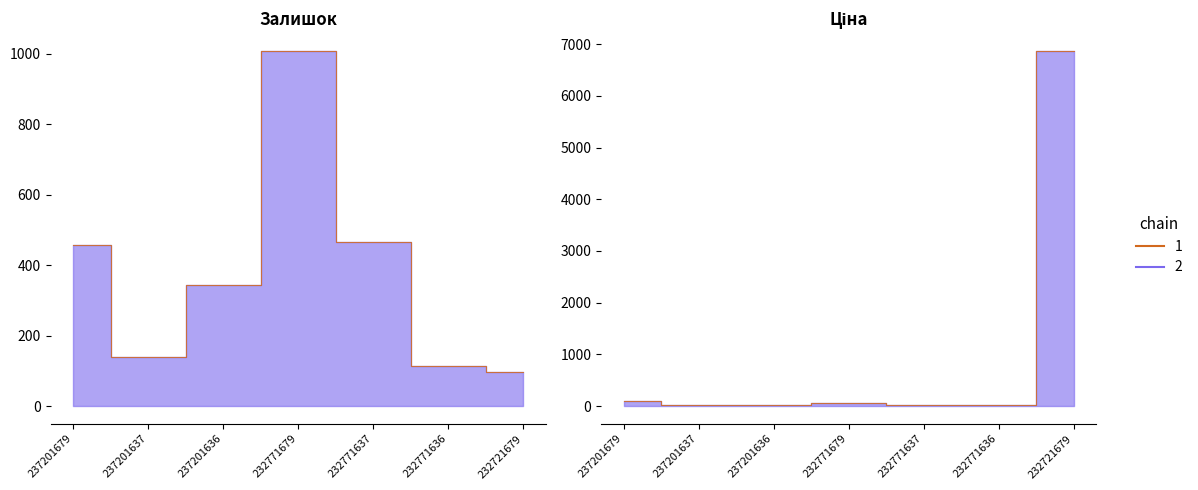

After their last crossing, which series has the higher values: Ціна (chain 1) or Залишок (chain 1)?

Ціна (chain 1)